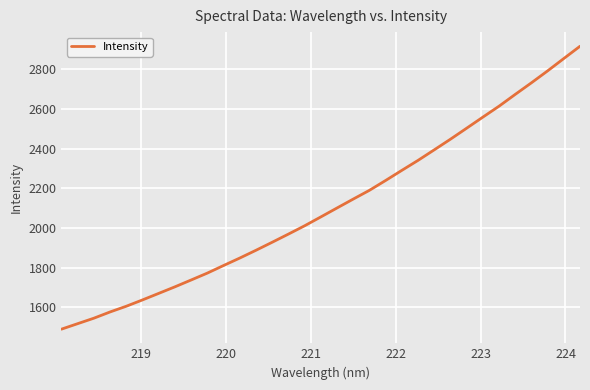

What is the value of the 9th point from the left?

1737.1